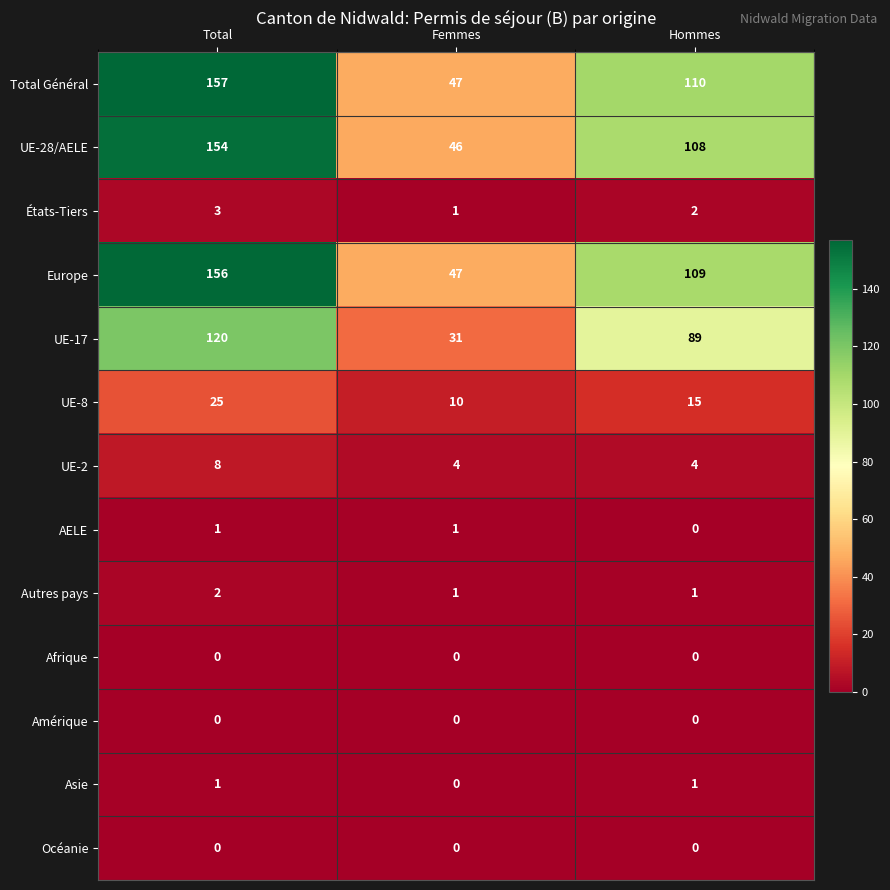

Which series changed the most between Total and Femmes?

Total Général